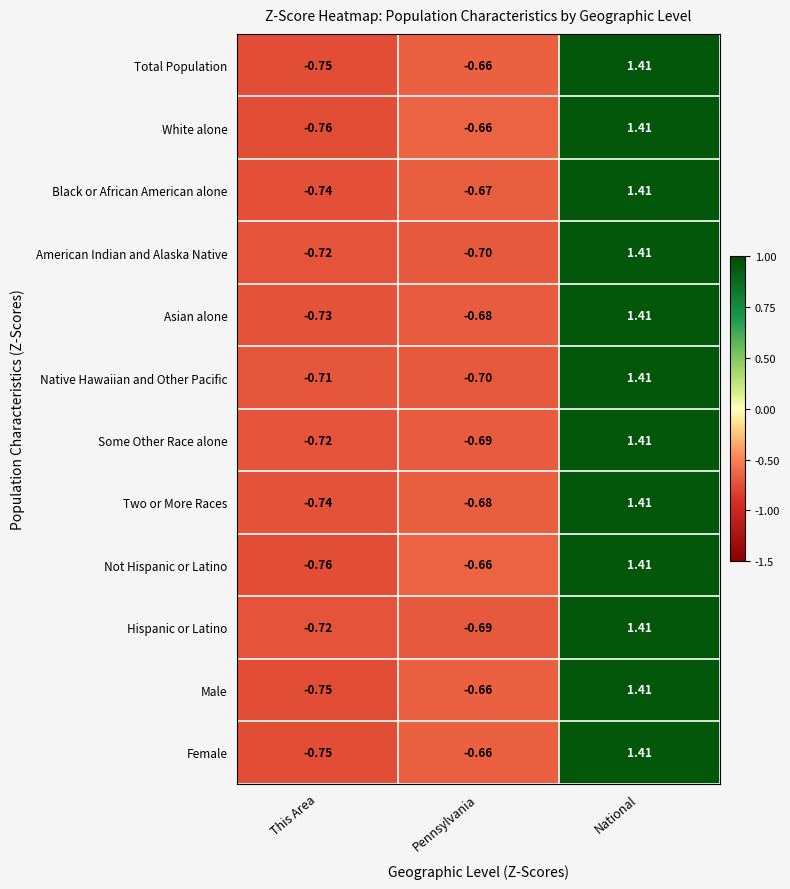

Rank the categories by Not Hispanic or Latino value from highest to lowest.

National, Pennsylvania, This Area